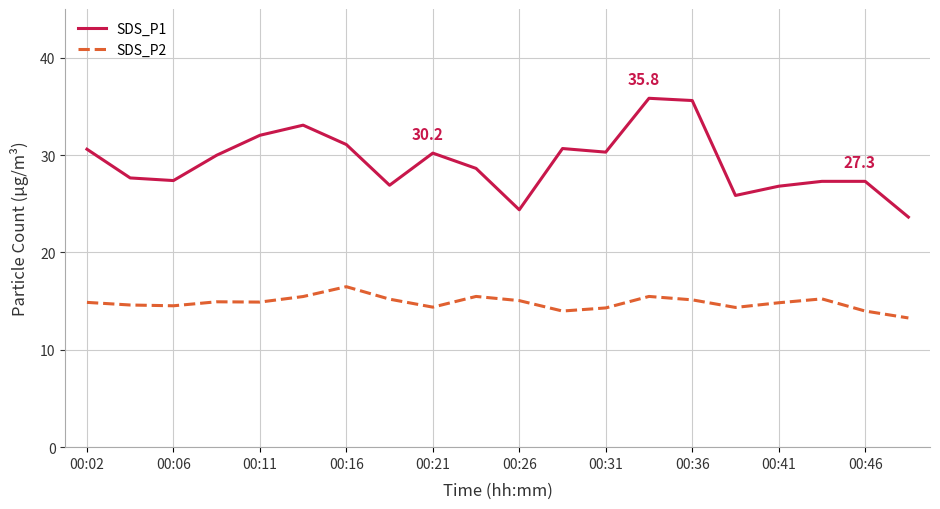

What is the average value of the SDS_P1 series?

29.3